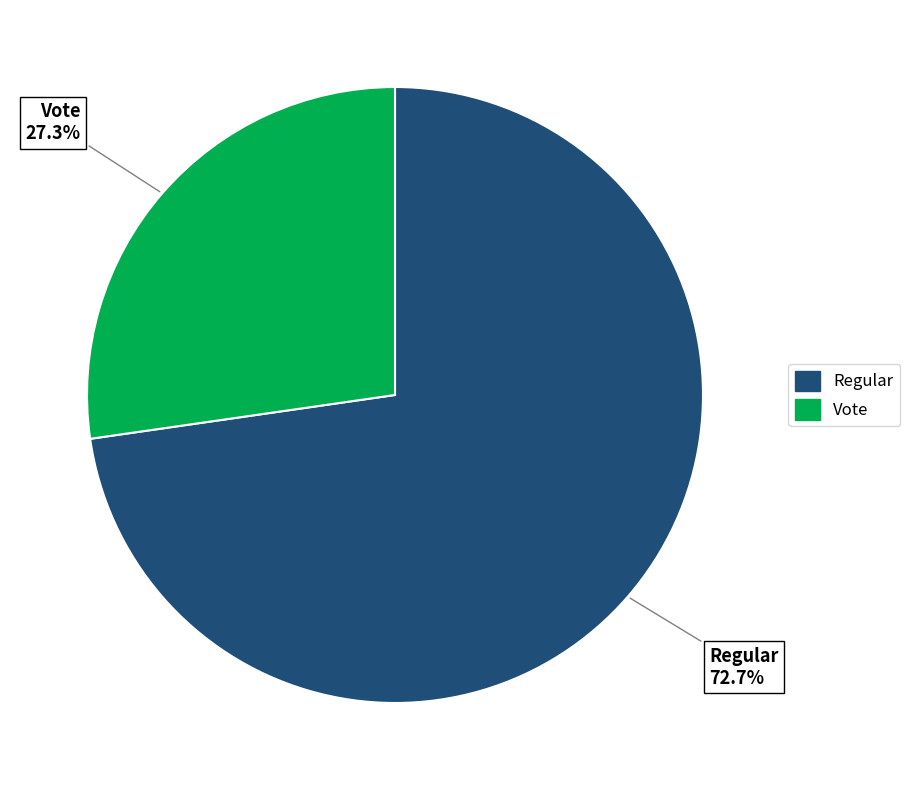

Approximately how many times larger is the value at Vote compared to Regular?

0.4